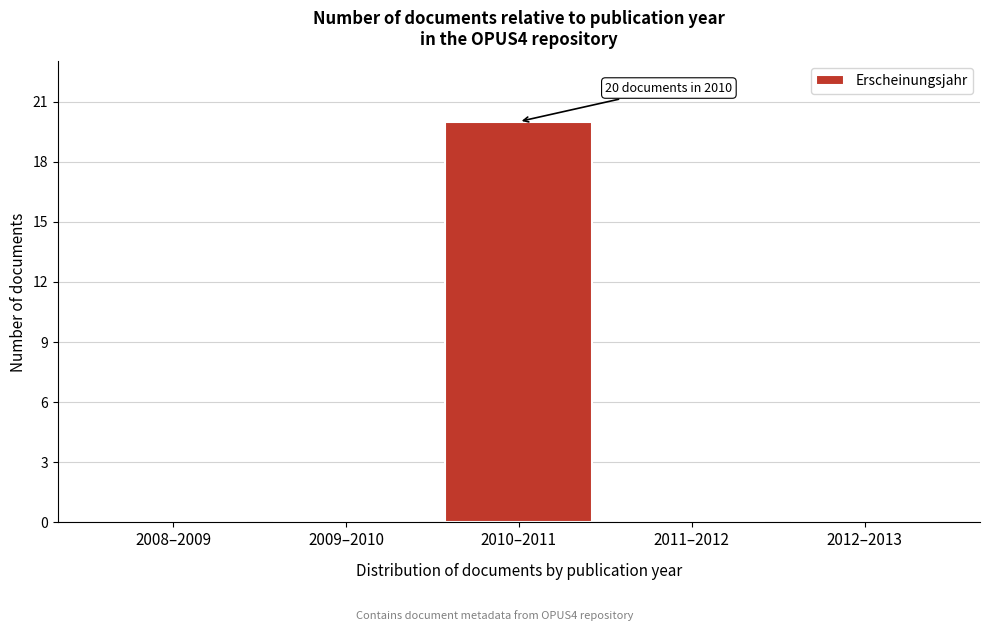

Reading left to right, list all the values displayed in this chart.

2008–2009=0	2009–2010=0	2010–2011=20	2011–2012=0	2012–2013=0